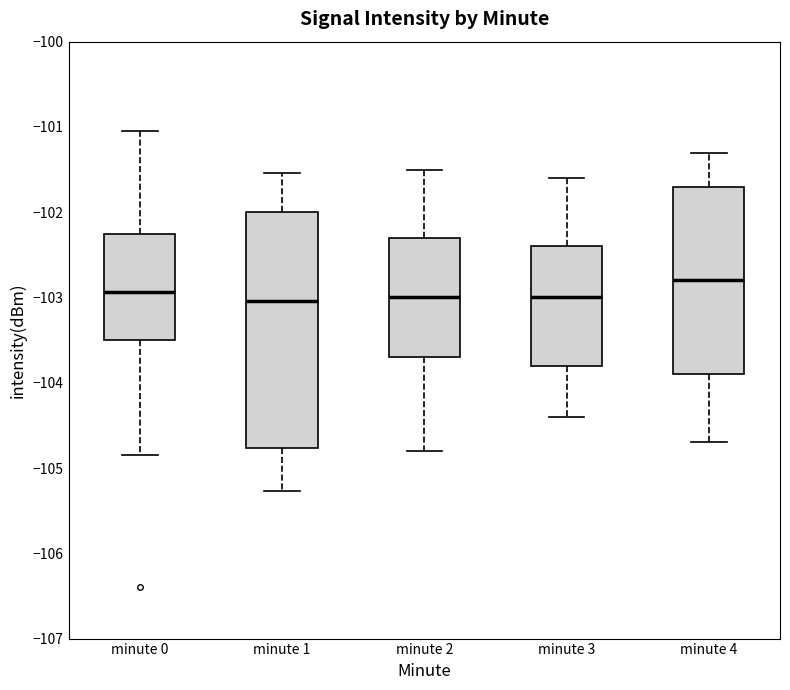

Reading left to right, read every box against the y-axis: the position of its median line, the range the box covers, and the ends of its whiskers. The values are not printed on the chart, so give them approximately, as read against the axis.

minute 0: median -102.9, box -103.5 to -102.2, whiskers -104.8 to -101.1
minute 1: median -103.0, box -104.8 to -102.0, whiskers -105.3 to -101.5
minute 2: median -103.0, box -103.7 to -102.3, whiskers -104.8 to -101.5
minute 3: median -103.0, box -103.8 to -102.4, whiskers -104.4 to -101.6
minute 4: median -102.8, box -103.9 to -101.7, whiskers -104.7 to -101.3